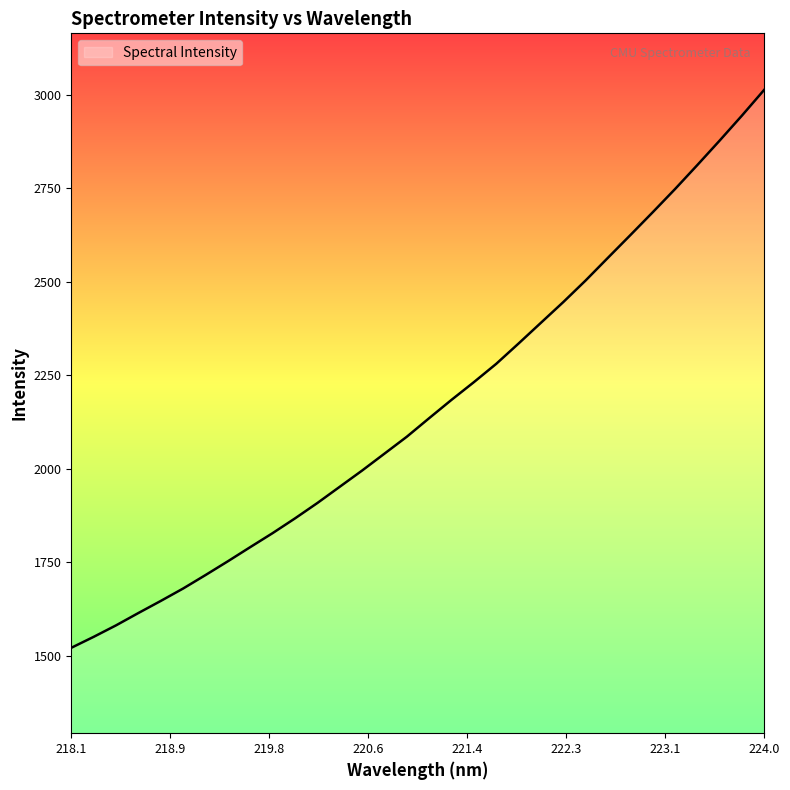

What is the maximum value shown in the chart?

3013.2